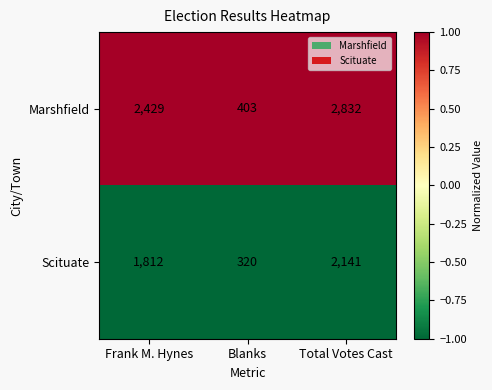

What is the smallest value displayed?

320